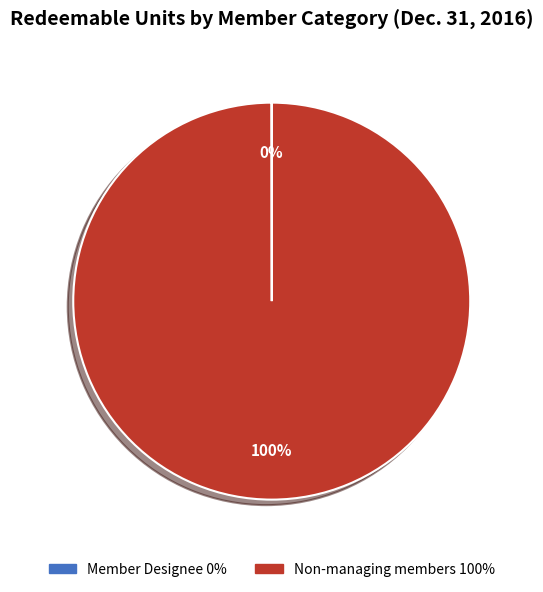

Does Non-managing members represent more than half of the total?

Yes